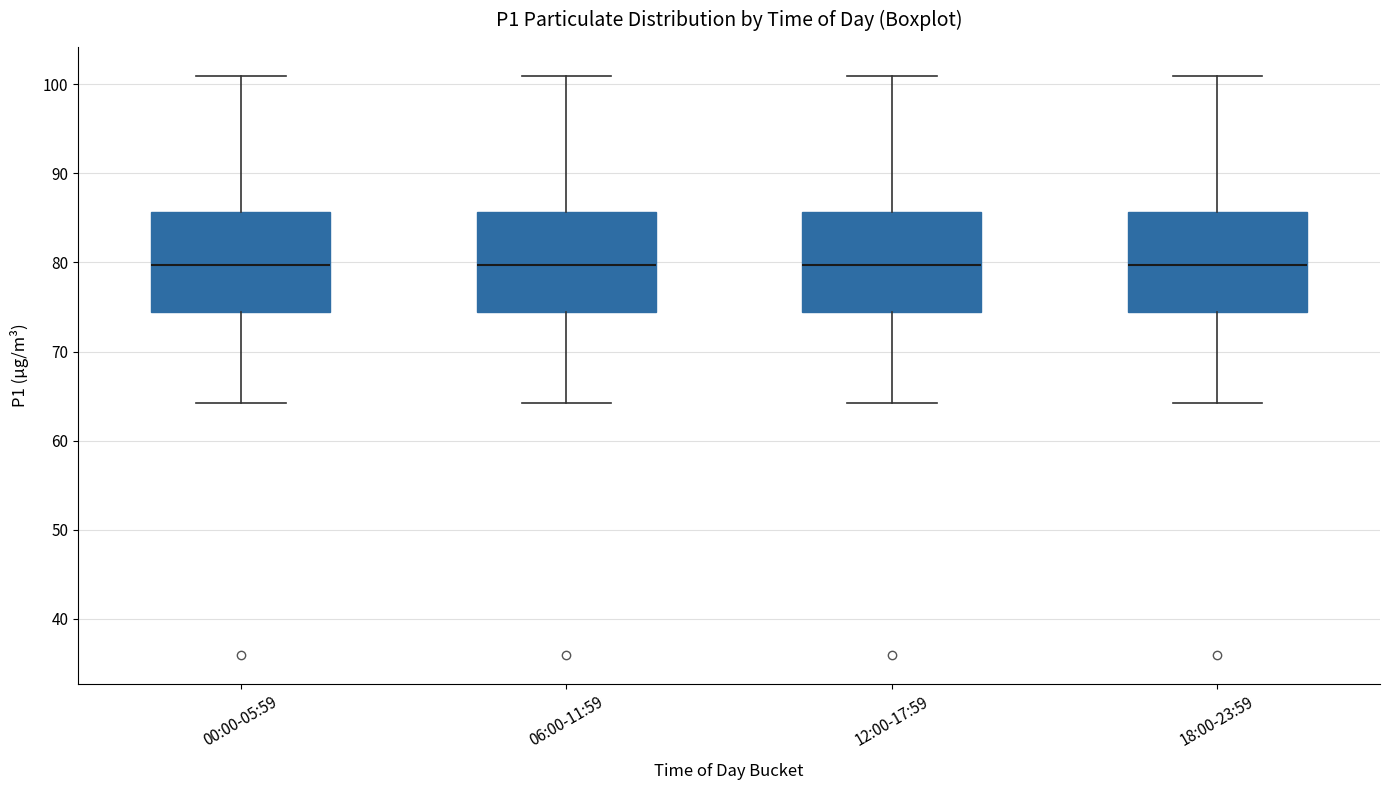

Reading left to right, transcribe this box plot: for each box, give where its median line is, the range the box spans, and where its two whiskers end, as read against the y-axis. The values are not printed on the chart, so give them approximately, as read against the axis.

00:00-05:59: median 80, box 74 to 86, whiskers 64 to 101
06:00-11:59: median 80, box 74 to 86, whiskers 64 to 101
12:00-17:59: median 80, box 74 to 86, whiskers 64 to 101
18:00-23:59: median 80, box 74 to 86, whiskers 64 to 101